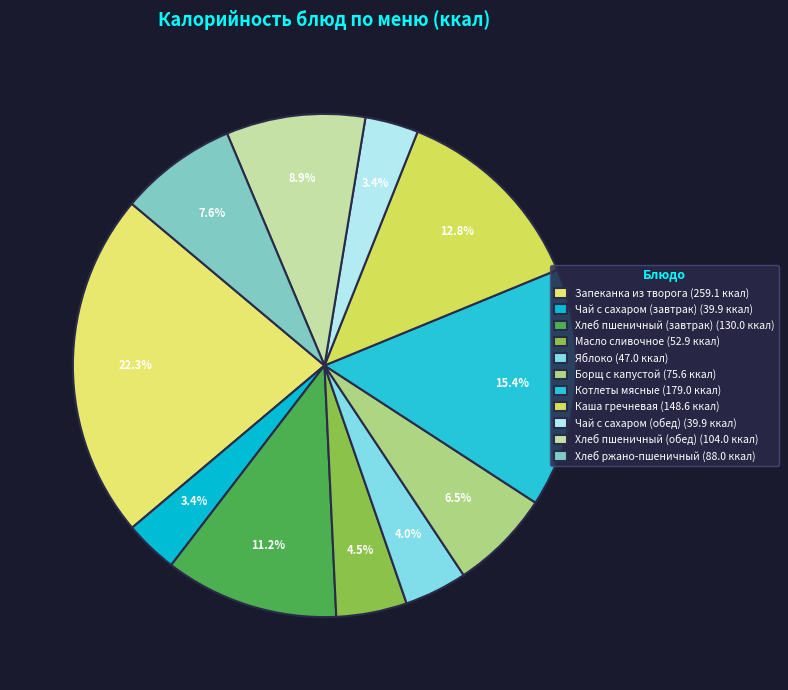

To the nearest percent, what is the average slice percentage?

9%